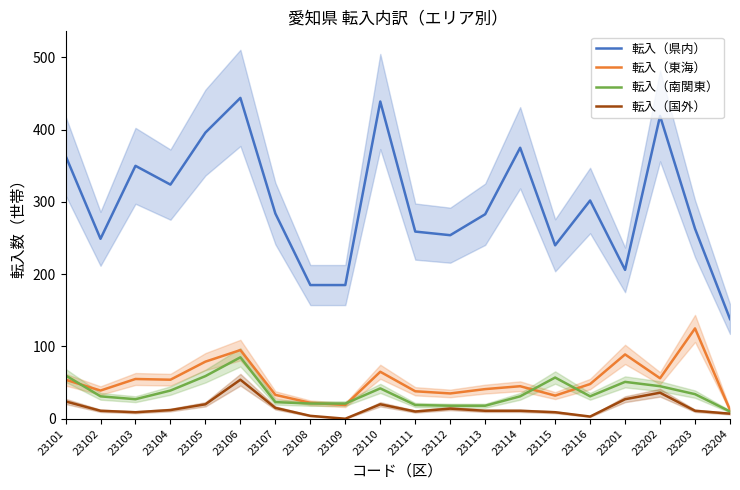

What is the difference between the second highest and second lowest values in the 転入（国外） series?

33